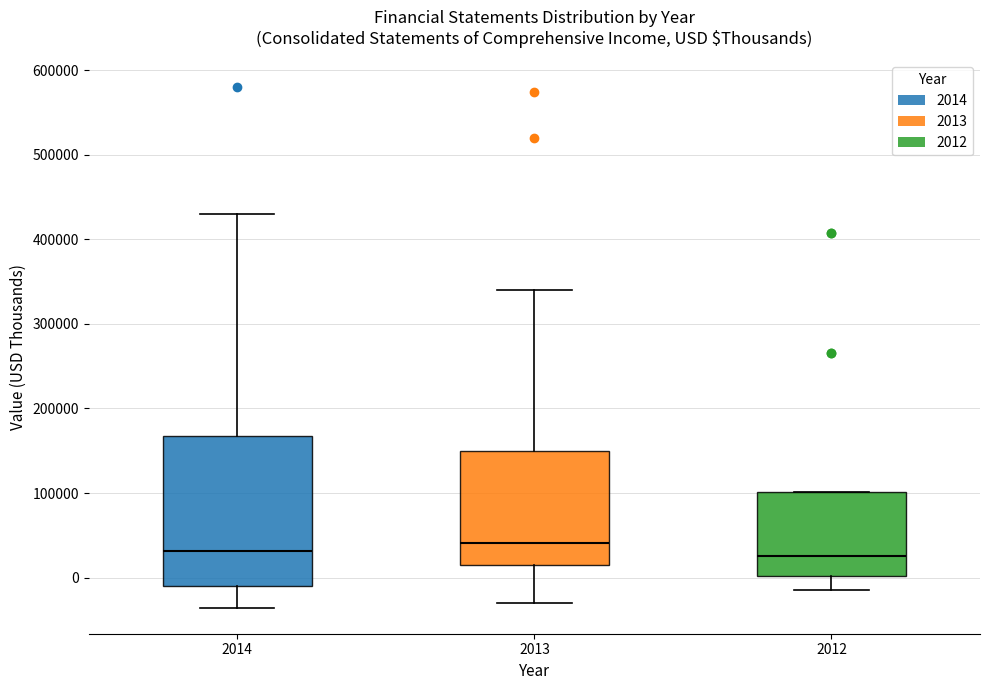

Where is the lower edge of the box at x = 2014 on the y-axis? The values are not printed on the chart, so give them approximately, as read against the axis.

-10000